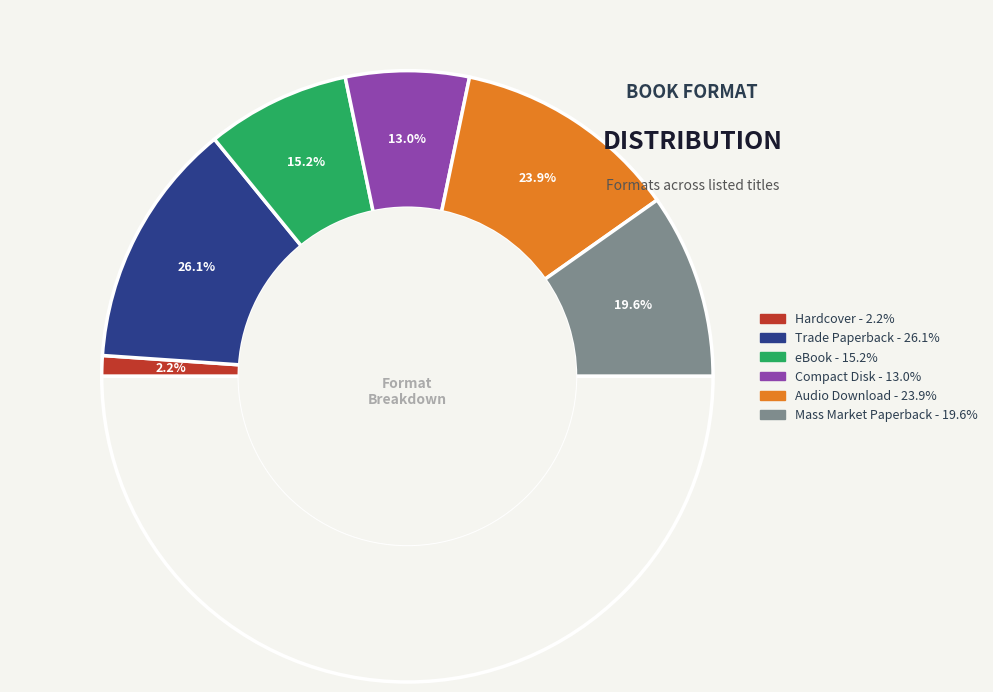

Which has a higher value, eBook or Compact Disk?

eBook